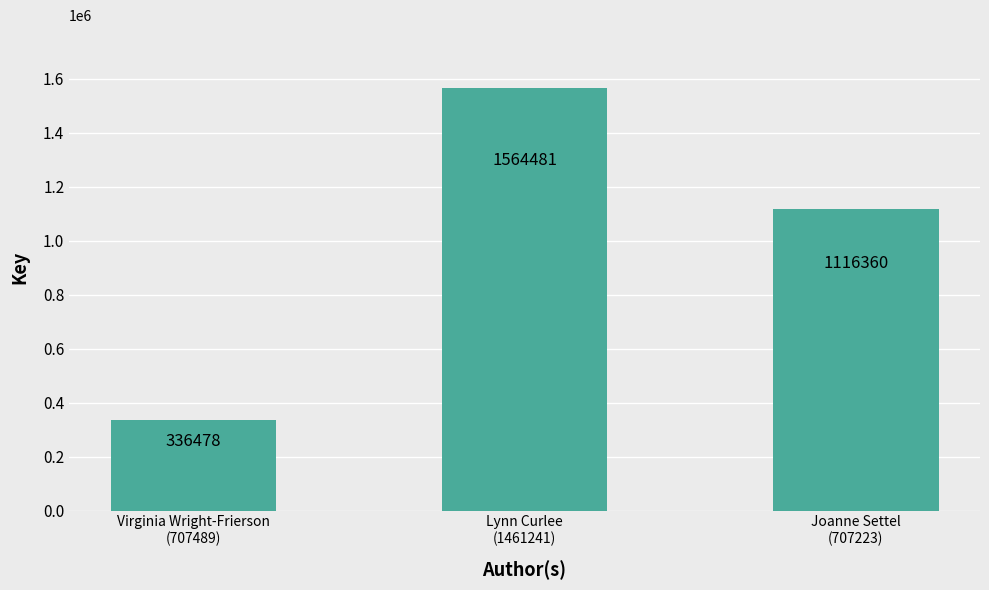

What position from the left is Virginia Wright-Frierson
(707489)?

1